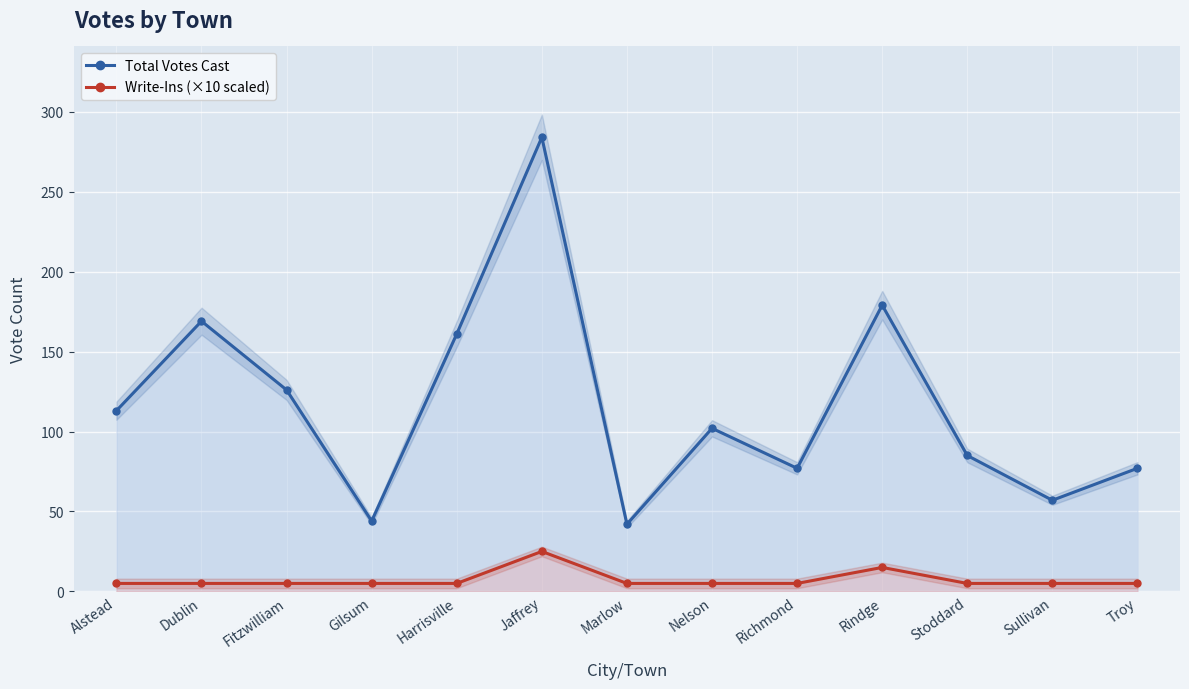

Rank the series by their average value, from highest to lowest.

Total Votes Cast, Write-Ins (×10 scaled)